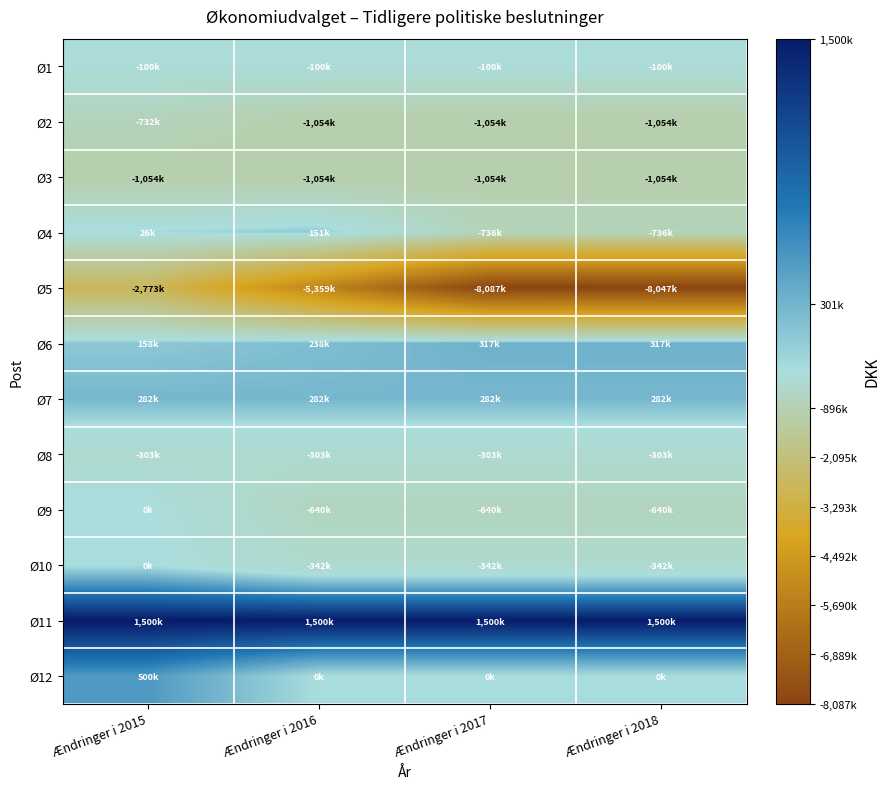

At which category does the chart reach its peak across all series?

Ændringer i 2015